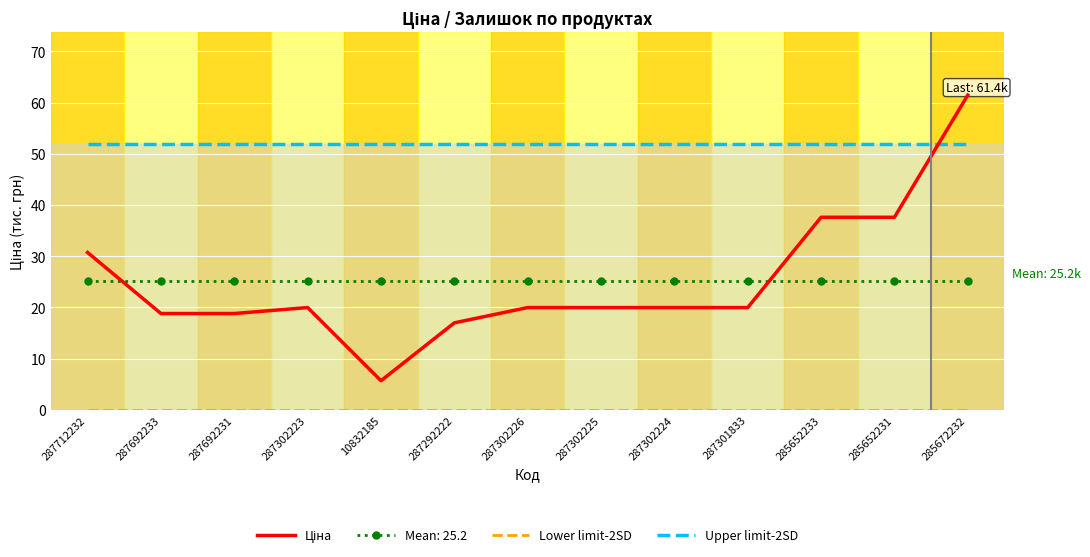

True or false: Upper limit-2SD has a value of 91.5 at 287712232.

False